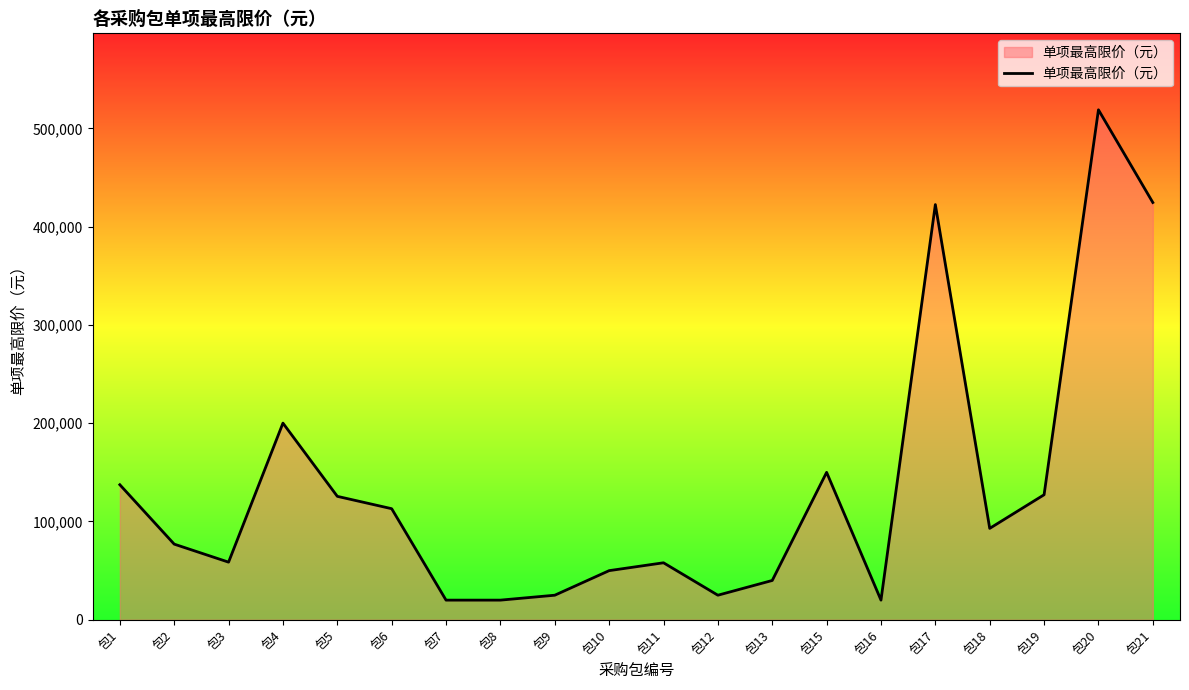

Approximately how many times larger is the value at 包4 compared to 包2?

2.6